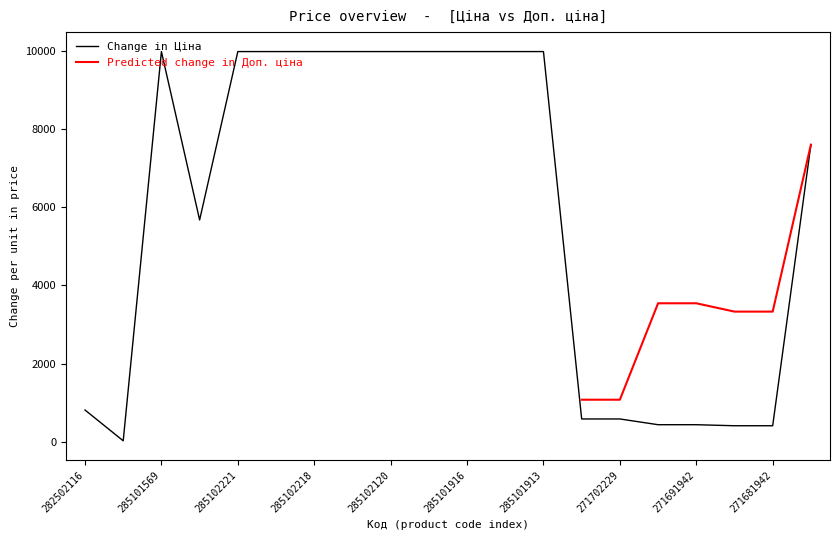

At which category does the data reach its first local peak?

285101569